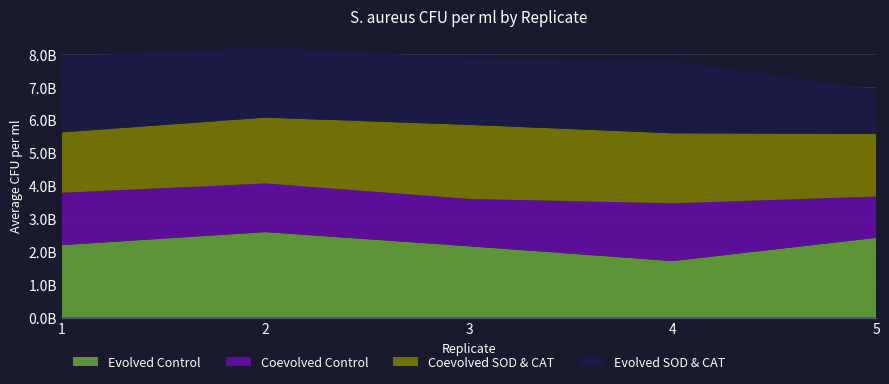

Reading left to right, transcribe all the data shown in this chart.

Evolved Control: 1=2205000000	2=2600000000	3=2170000000	4=1720000000	5=2425000000
Coevolved Control: 1=1590000000	2=1477500000	3=1437500000	4=1755000000	5=1255000000
Coevolved SOD & CAT: 1=1835000000	2=2000000000	3=2250000000	4=2127500000	5=1900000000
Evolved SOD & CAT: 1=2300000000	2=2150000000	3=2022500000	4=2190000000	5=1355000000